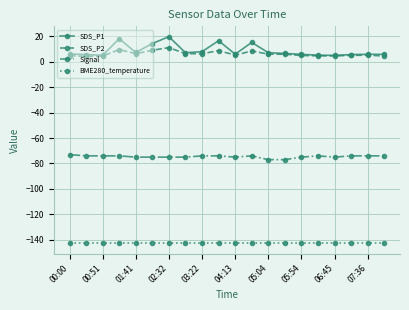

True or false: BME280_temperature and SDS_P1 intersect in this chart.

False